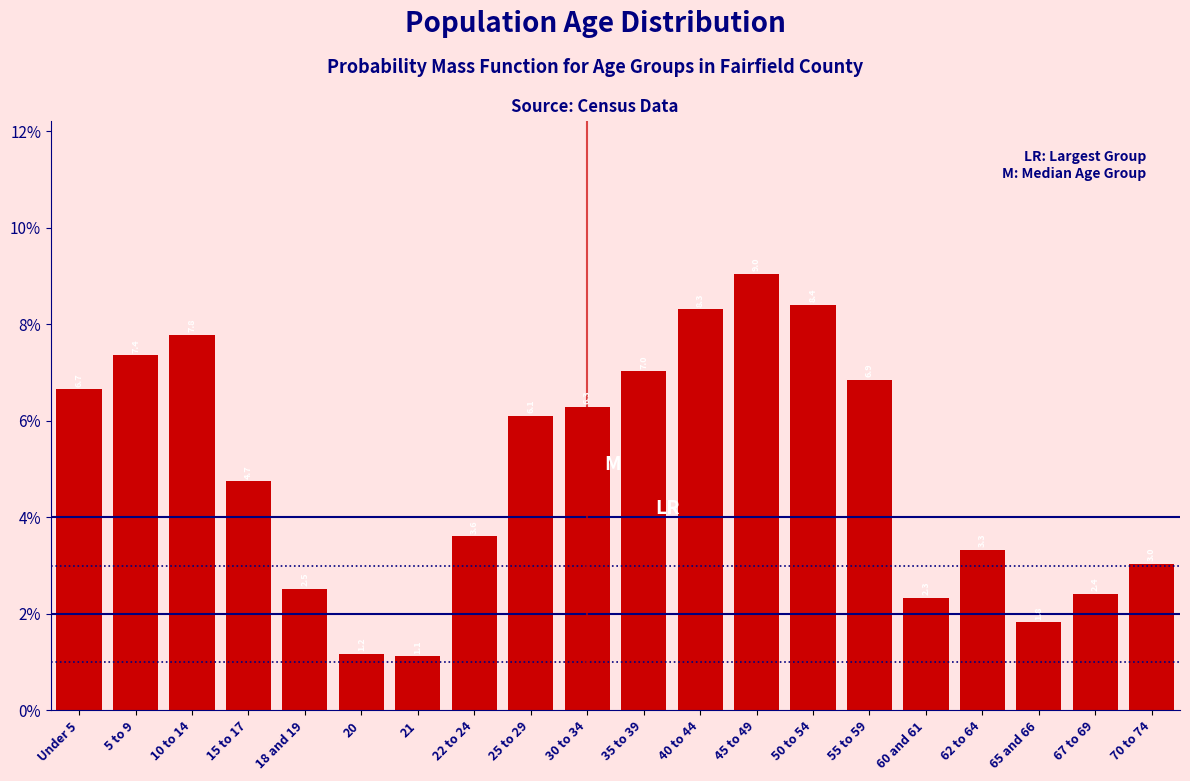

Reading left to right, list all the values displayed in this chart.

Under 5=6.7	5 to 9=7.4	10 to 14=7.8	15 to 17=4.7	18 and 19=2.5	20=1.2	21=1.1	22 to 24=3.6	25 to 29=6.1	30 to 34=6.3	35 to 39=7.0	40 to 44=8.3	45 to 49=9.0	50 to 54=8.4	55 to 59=6.9	60 and 61=2.3	62 to 64=3.3	65 and 66=1.8	67 to 69=2.4	70 to 74=3.0